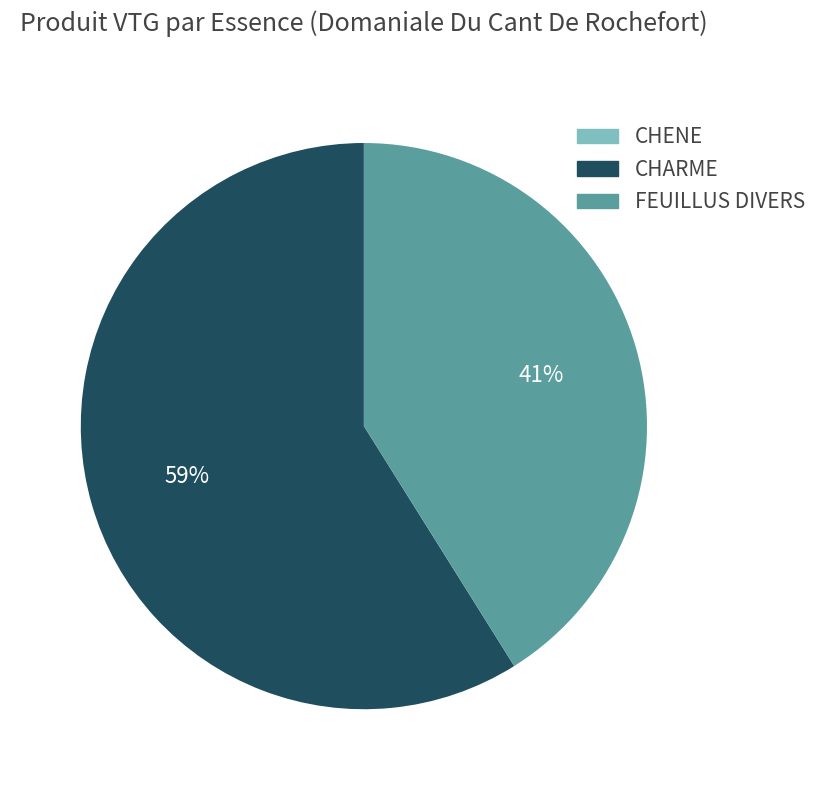

To the nearest percent, what percentage of the pie is CHARME?

59%